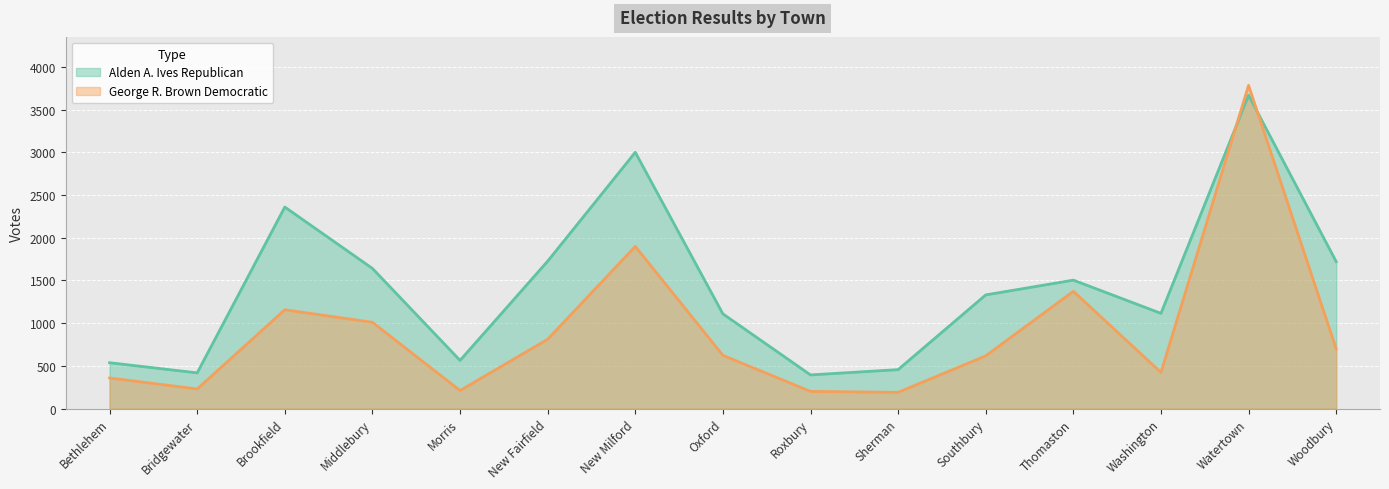

Between which two adjacent categories do George R. Brown Democratic and Alden A. Ives Republican first intersect?

Washington and Watertown